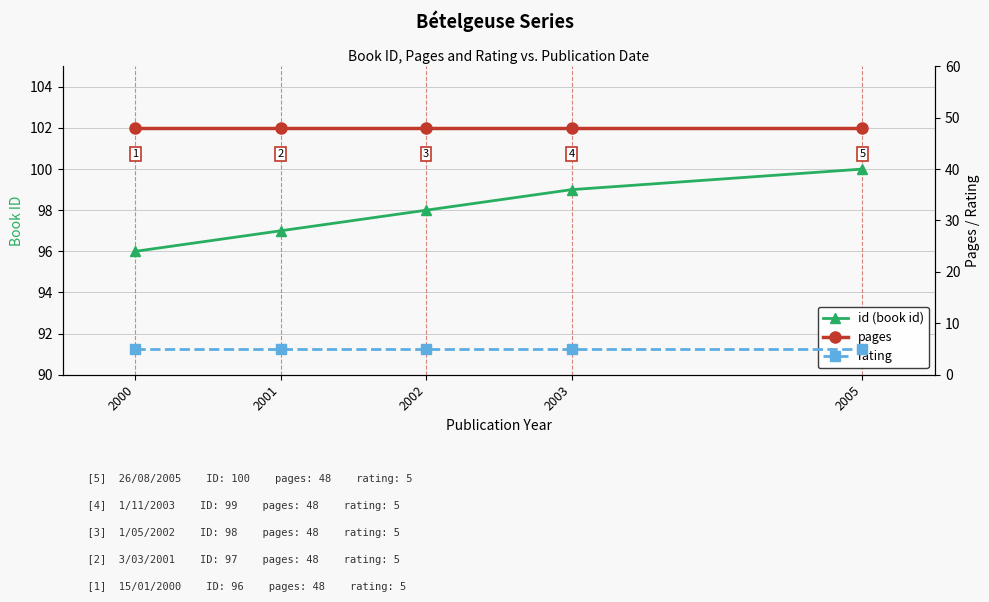

Which series has the largest range (max minus min)?

id (book id)